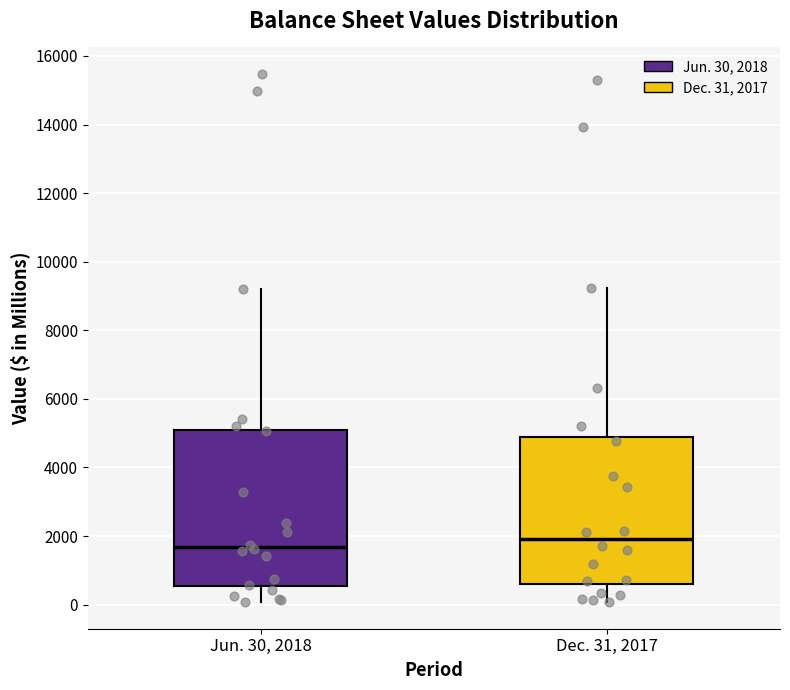

Comparing the boxes themselves (not the whiskers), which one is the tallest?

Jun. 30, 2018